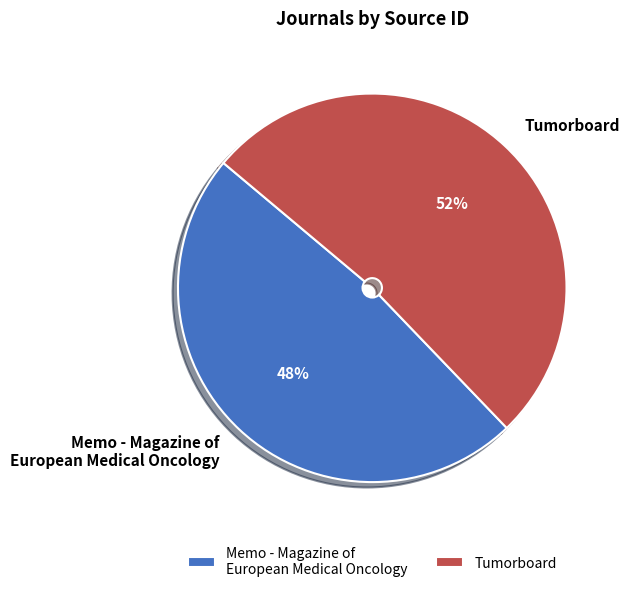

To the nearest percent, what percentage of the pie is Tumorboard?

52%